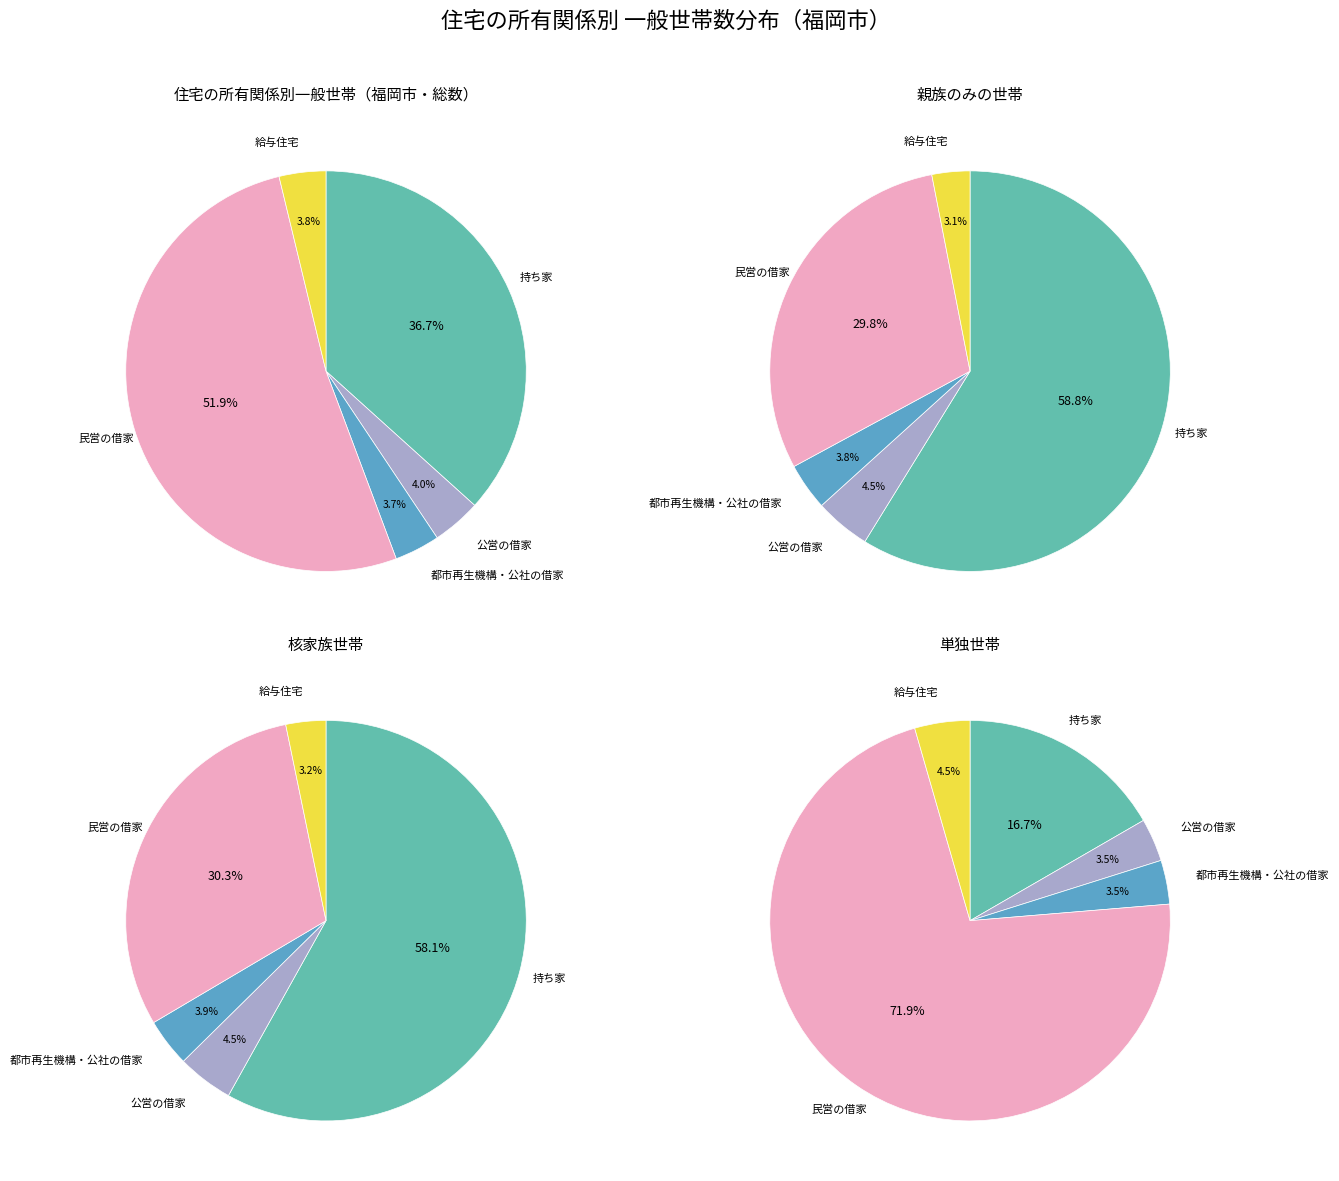

What is the majority slice?

民営の借家